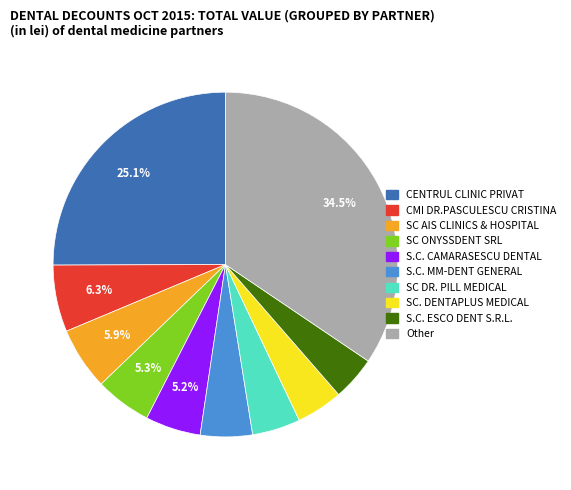

Which slice is the largest?

Other